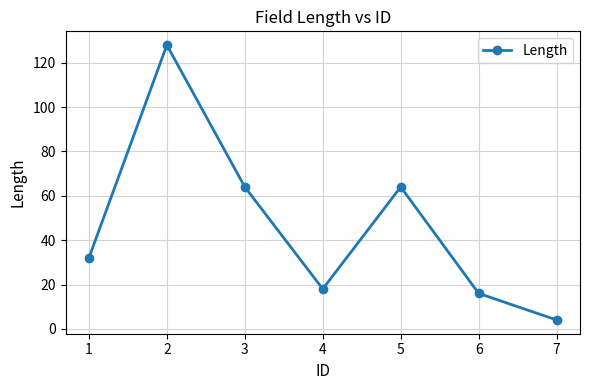

What is the difference between the values at 5 and 2?

64